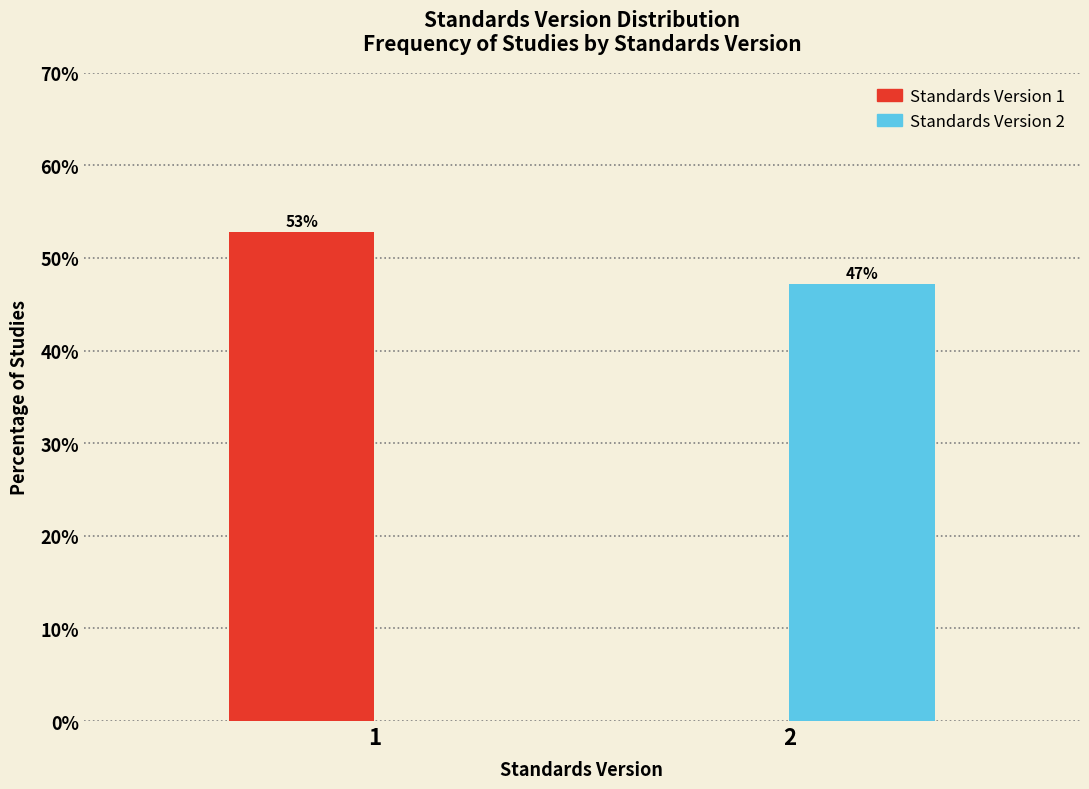

What is the maximum value shown in the chart?

52.8